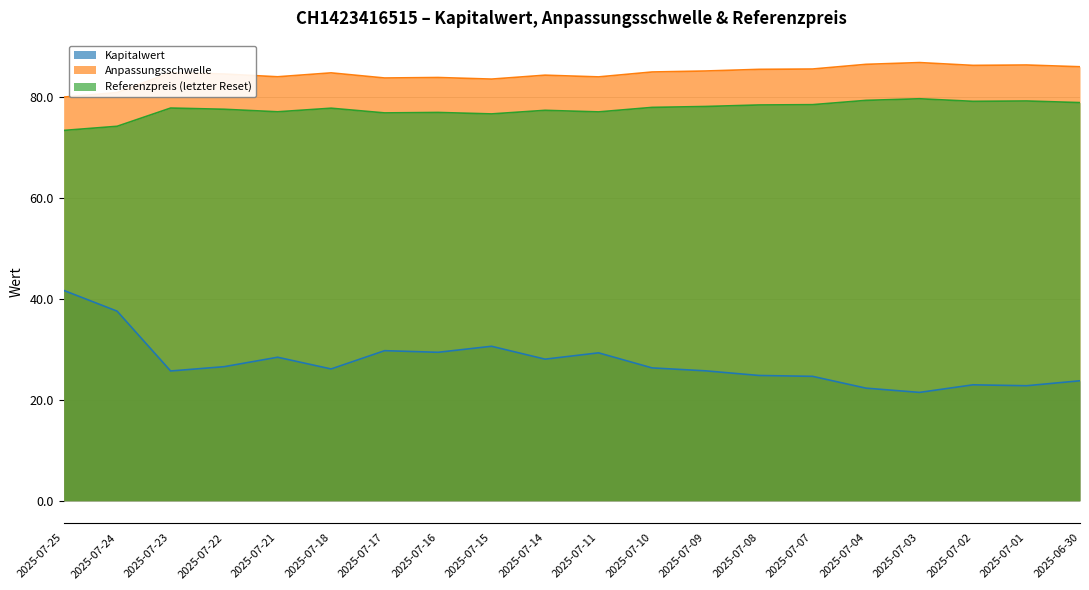

What is the minimum value shown in the chart?

21.5